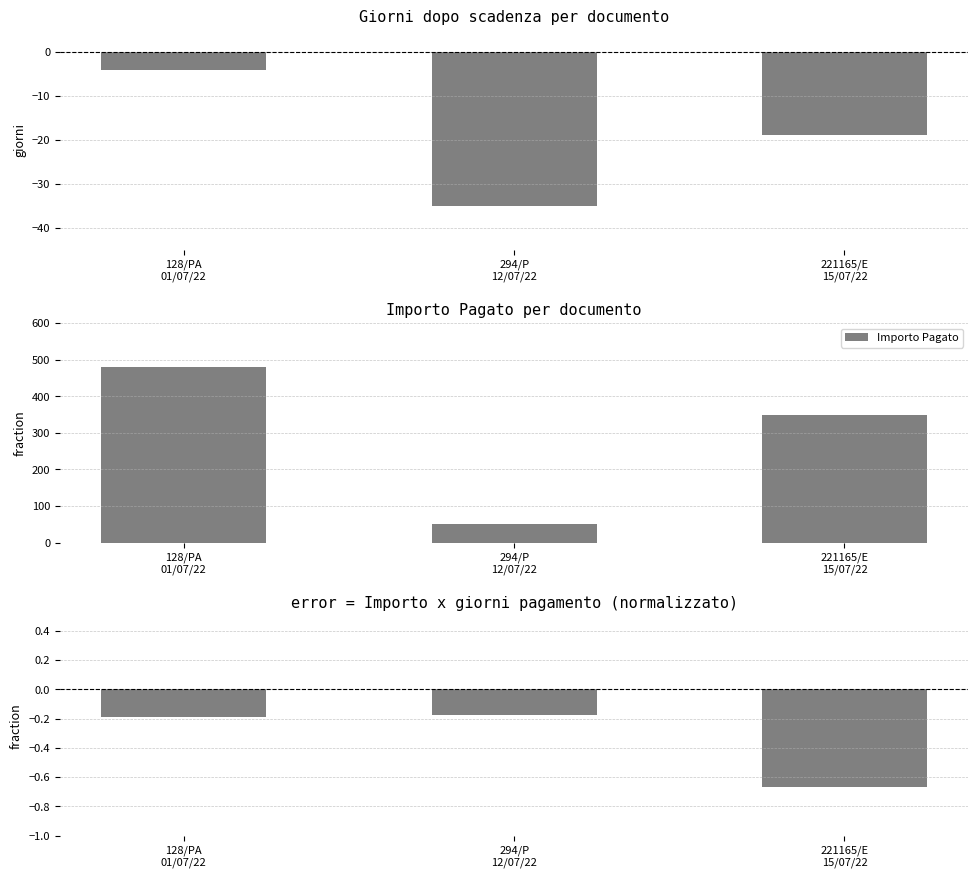

What is the average value of the Importo Pagato series?

293.3